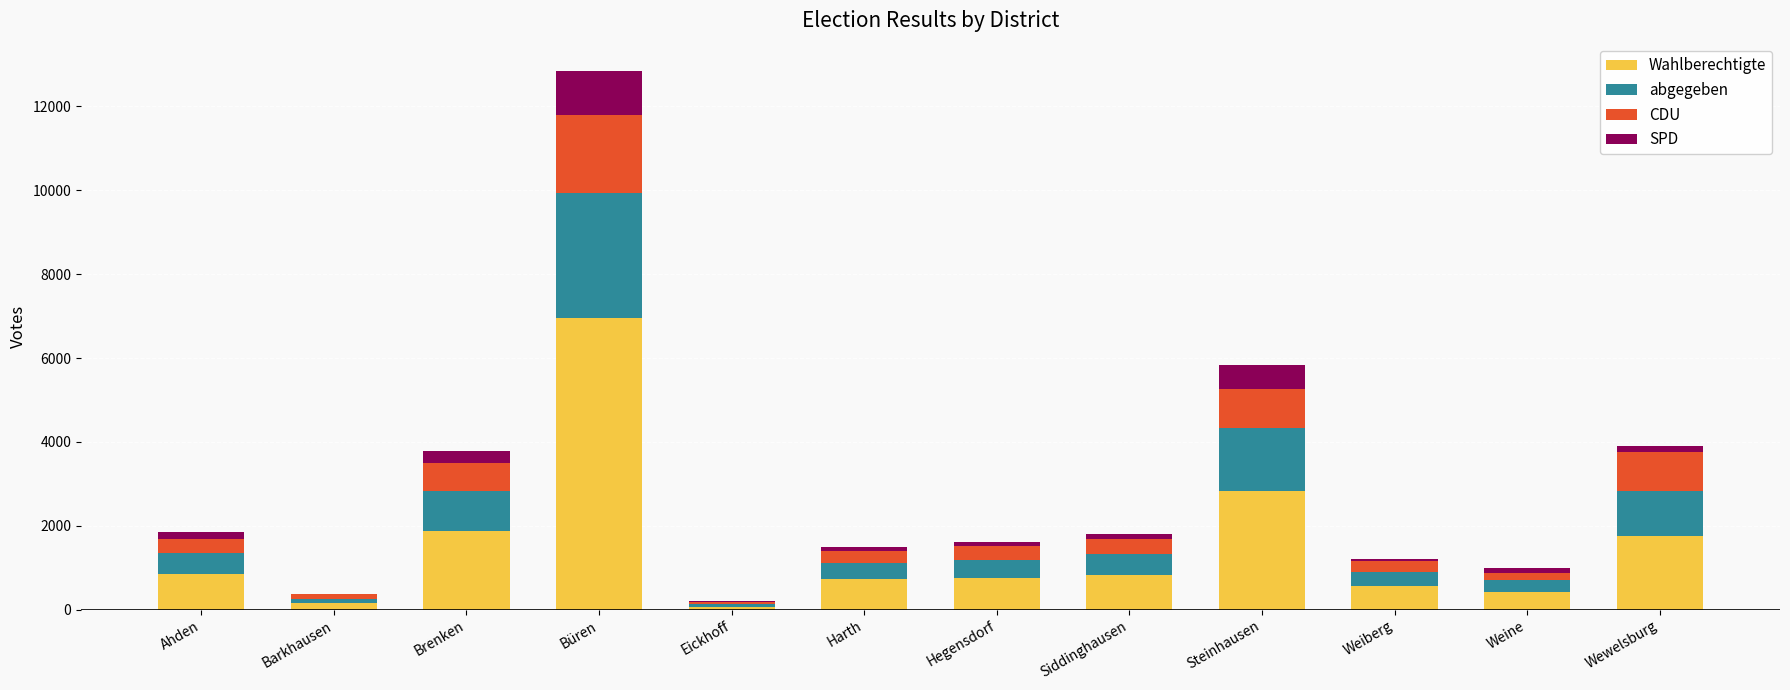

What is the highest value of the Wahlberechtigte series?

6943